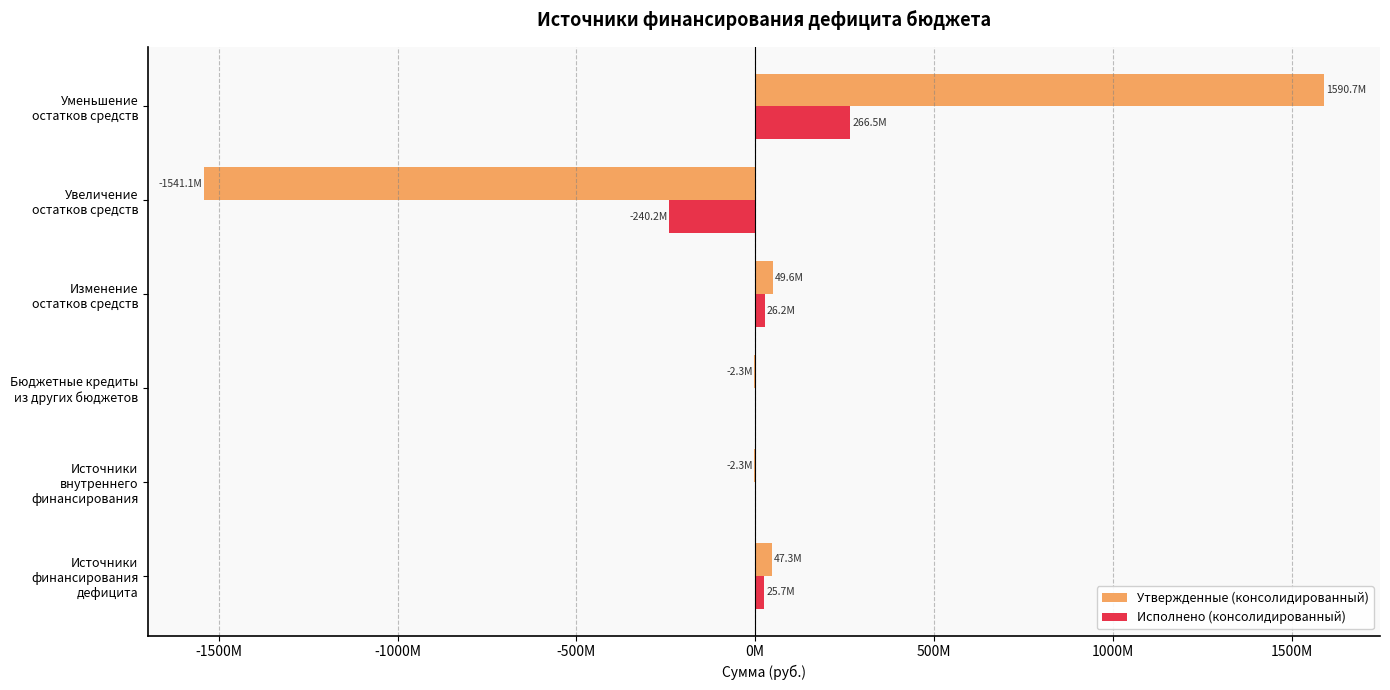

What are all the series names shown in the legend?

Утвержденные (консолидированный), Исполнено (консолидированный)